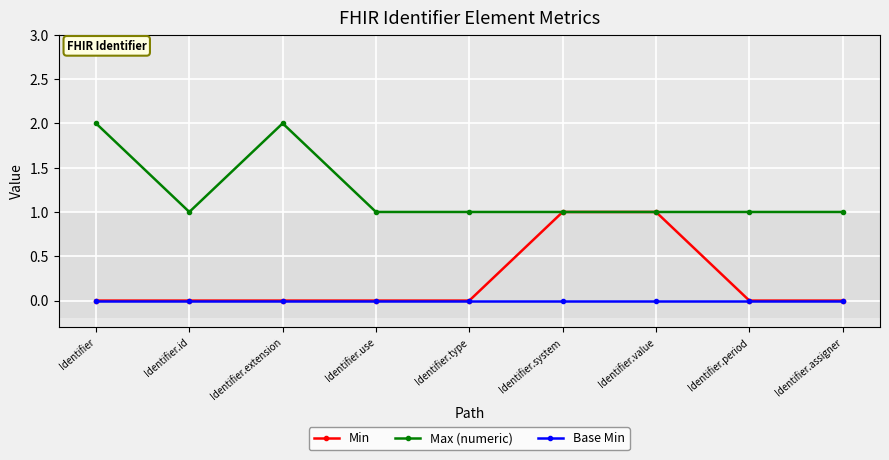

Reading right to left, transcribe all the data shown in this chart.

Min: Identifier.assigner=0	Identifier.period=0	Identifier.value=1	Identifier.system=1	Identifier.type=0	Identifier.use=0	Identifier.extension=0	Identifier.id=0	Identifier=0
Max (numeric): Identifier.assigner=1	Identifier.period=1	Identifier.value=1	Identifier.system=1	Identifier.type=1	Identifier.use=1	Identifier.extension=2	Identifier.id=1	Identifier=2
Base Min: Identifier.assigner=0	Identifier.period=0	Identifier.value=0	Identifier.system=0	Identifier.type=0	Identifier.use=0	Identifier.extension=0	Identifier.id=0	Identifier=0